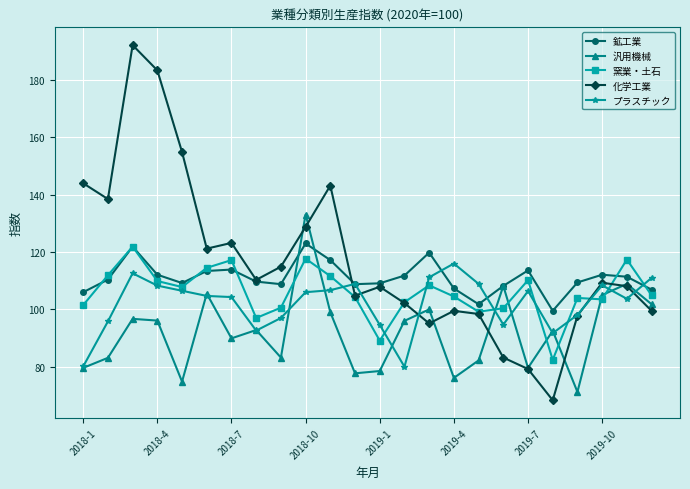

Which series has the largest total across all categories?

化学工業